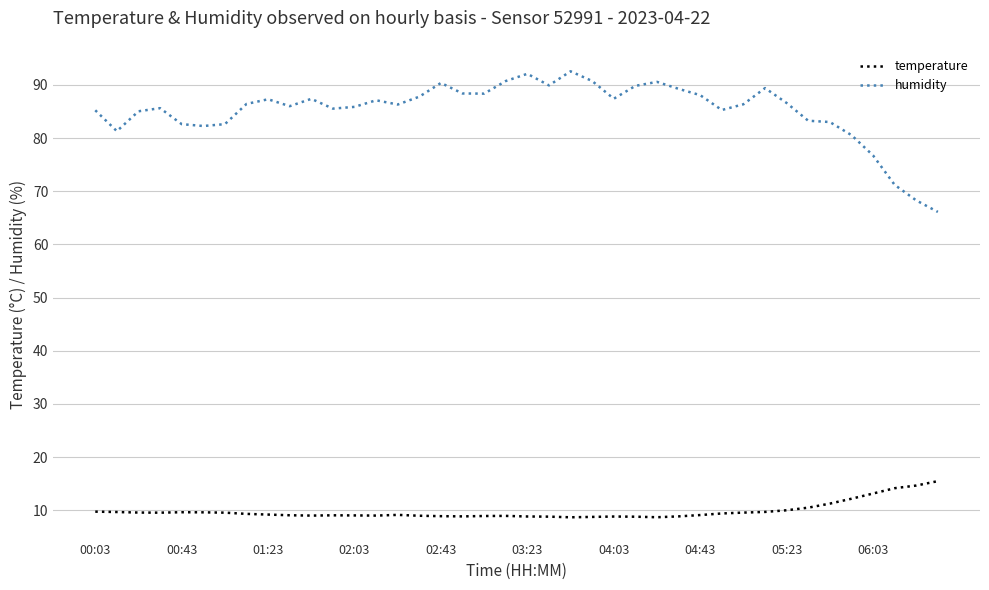

What is the maximum value shown in the chart?

92.6